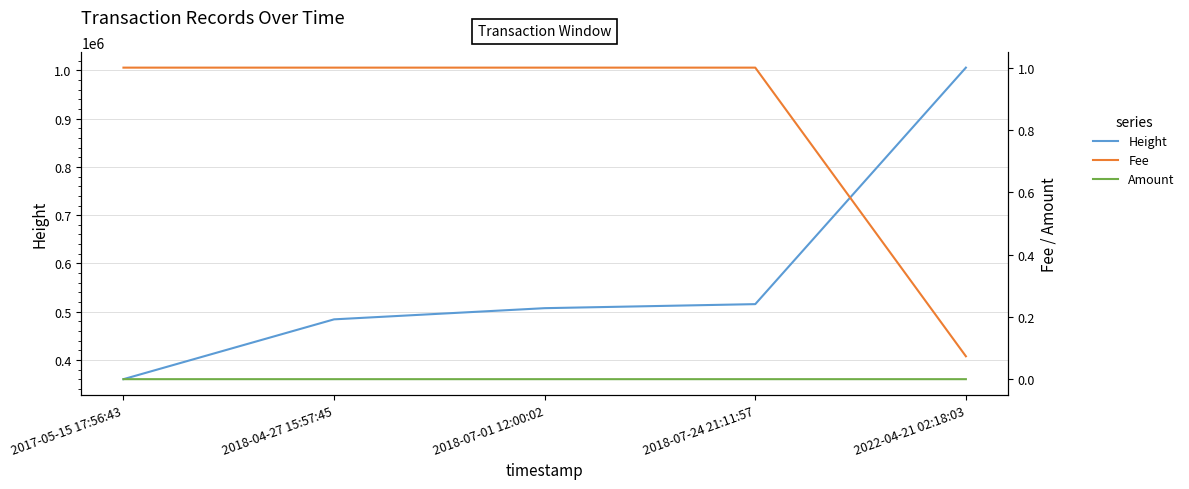

Rank the series by their maximum value, from highest to lowest.

Height, Fee, Amount